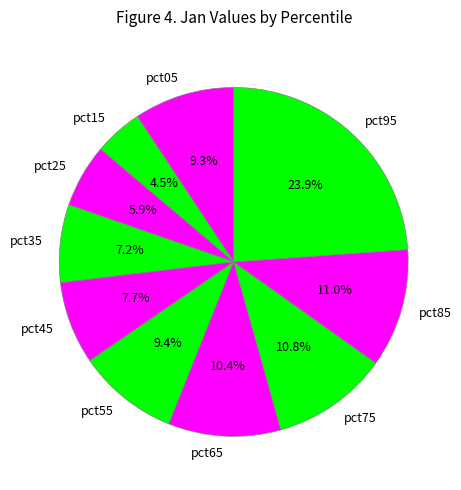

Combined, do pct75 and pct65 account for over 50%?

No